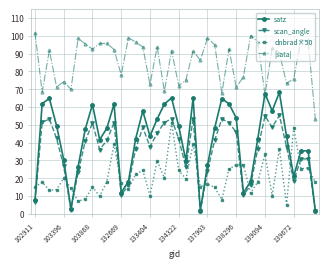

True or false: |sata| and scan_angle intersect in this chart.

False